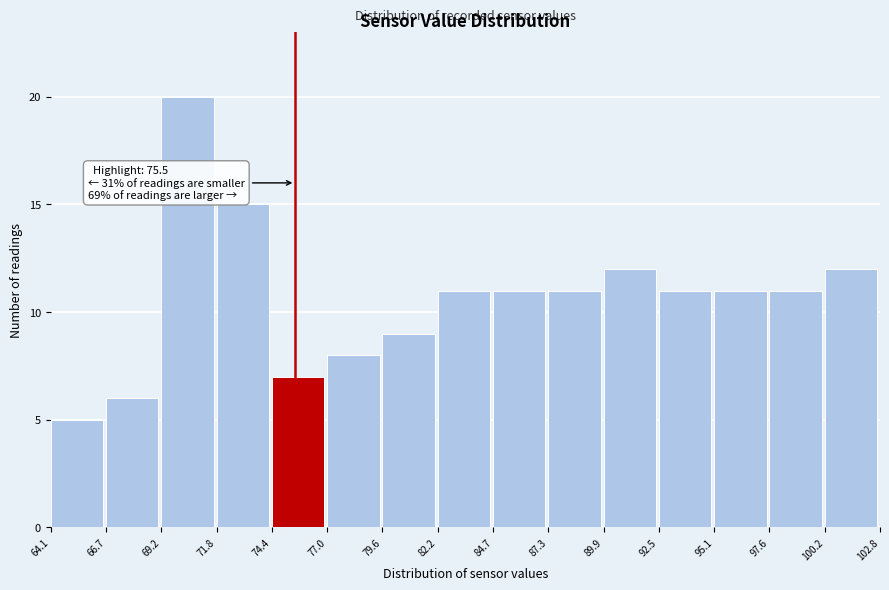

Over which range of the x-axis is the bar tallest?

69.2 to 71.8